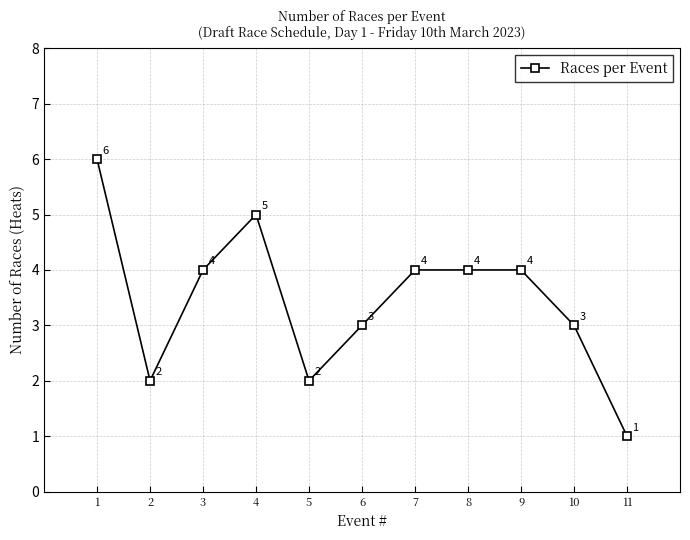

Is this an area chart (filled region under the line)?

No